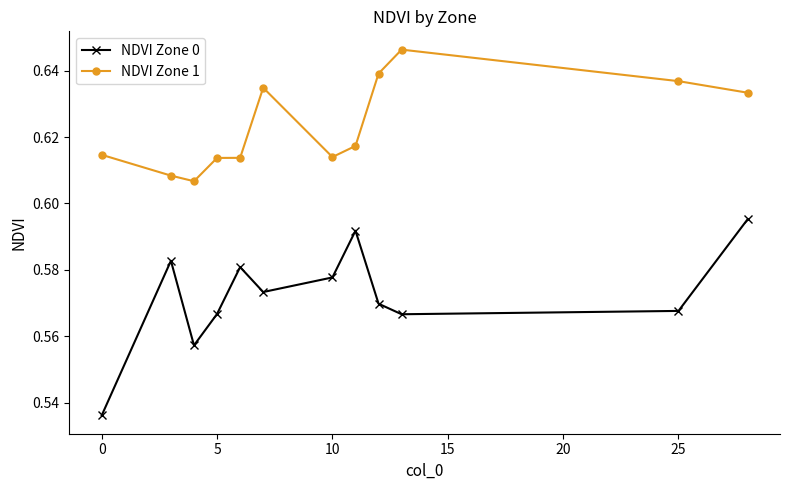

At how many categories does at least one series exceed 0?

12